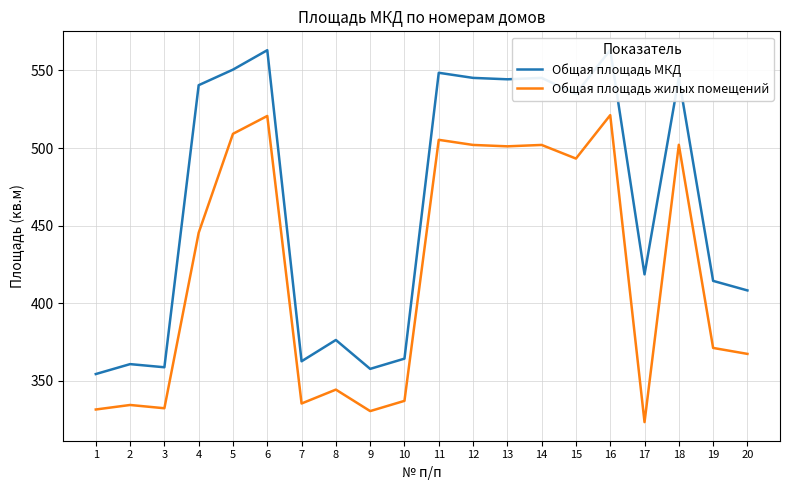

Which category has the highest value across all series?

16